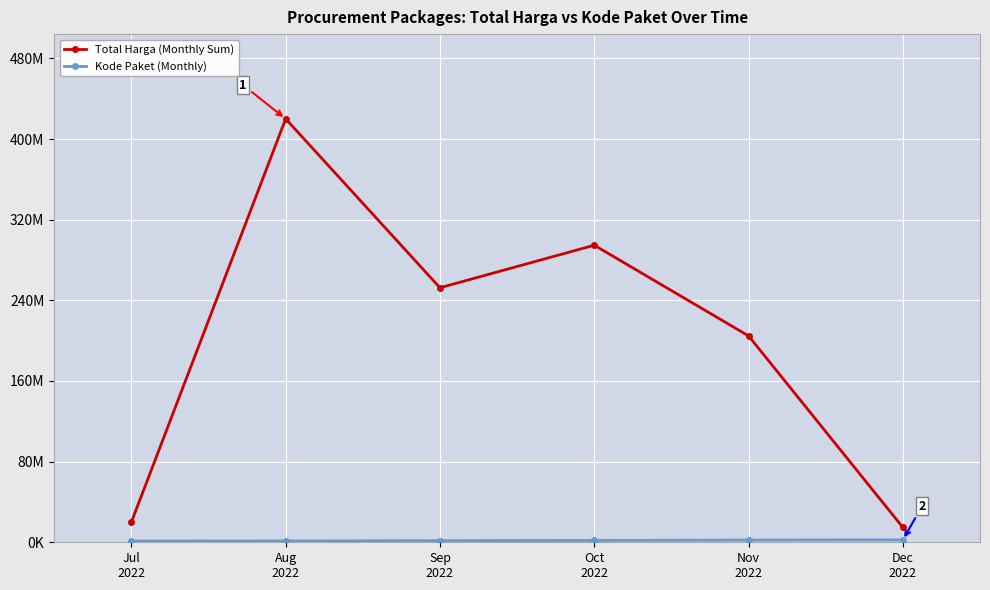

Does the chart have visible grid lines?

Yes